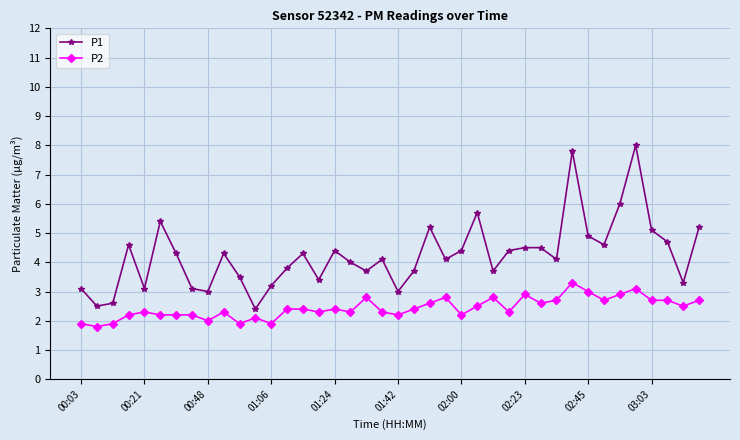

Which series has the largest range (max minus min)?

P1